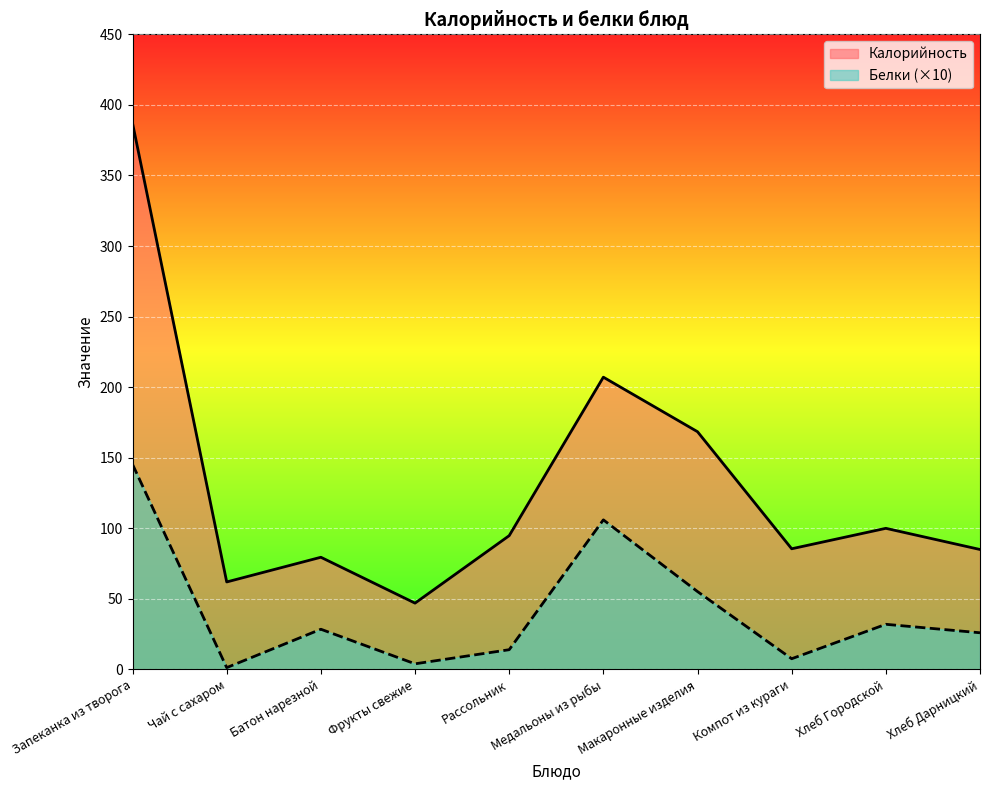

Read the Калорийность value at Медальоны из рыбы.

207.1